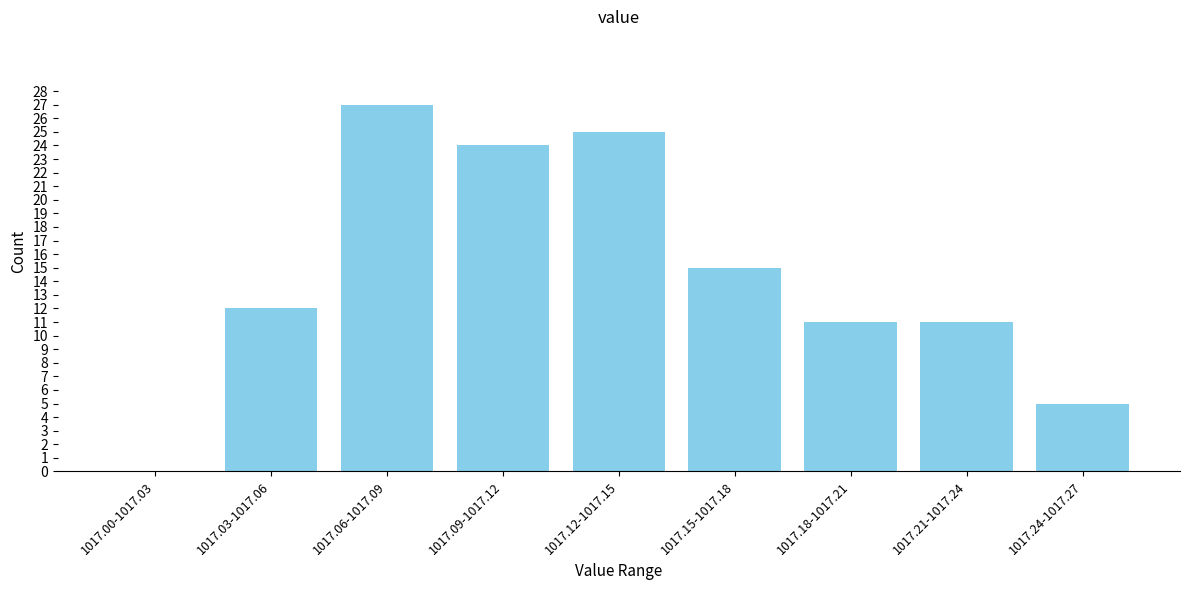

Reading left to right, extract all data points from this chart.

1017.00-1017.03=0	1017.03-1017.06=12	1017.06-1017.09=27	1017.09-1017.12=24	1017.12-1017.15=25	1017.15-1017.18=15	1017.18-1017.21=11	1017.21-1017.24=11	1017.24-1017.27=5